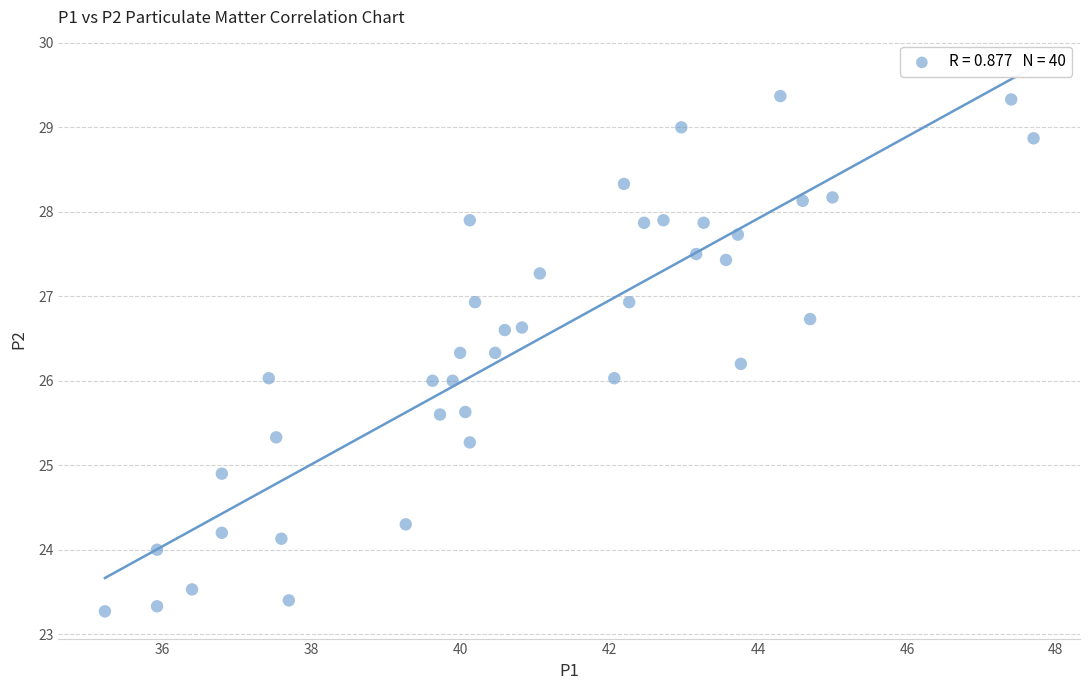

What is the range of X values (max minus min)?

12.5